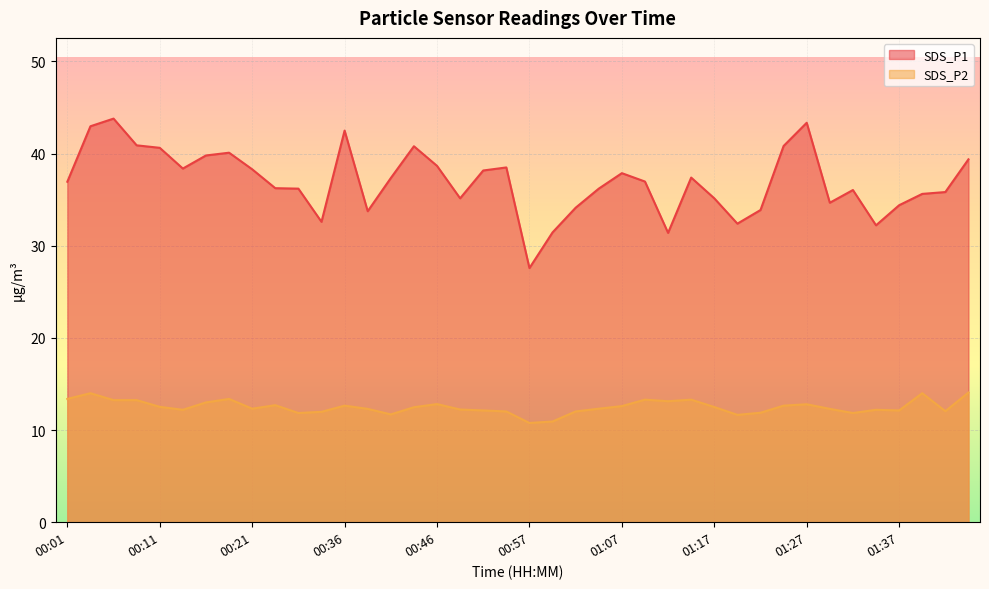

Count the number of data series in this chart.

2